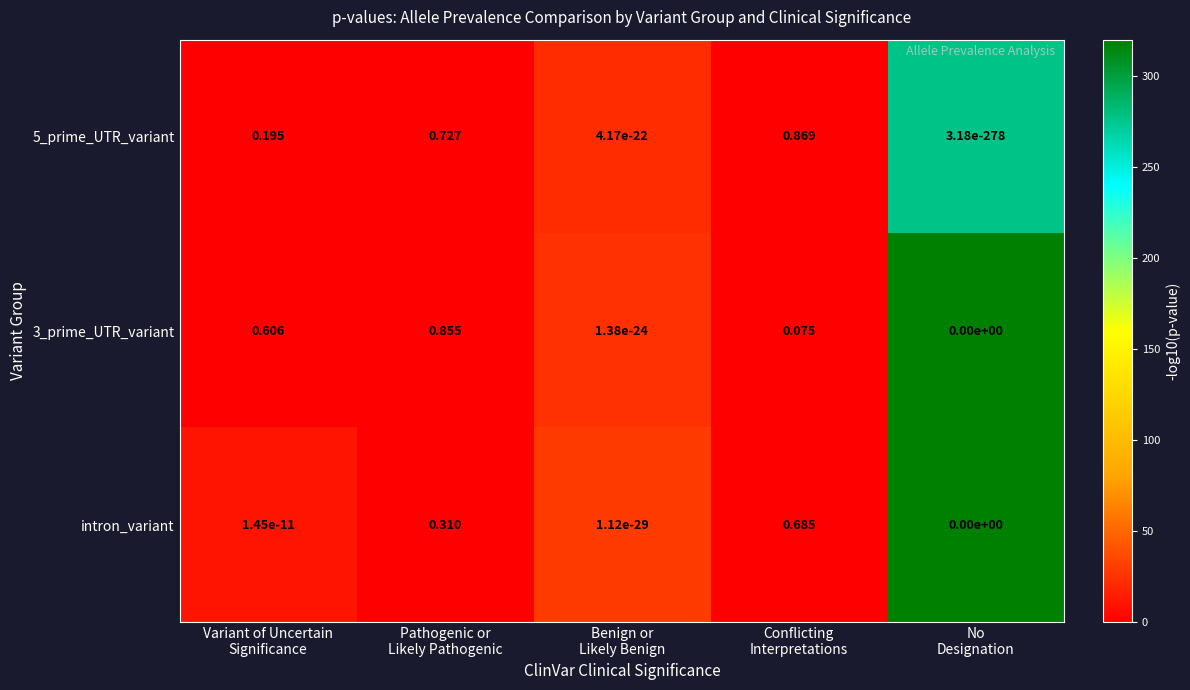

Count the number of data series in this chart.

3